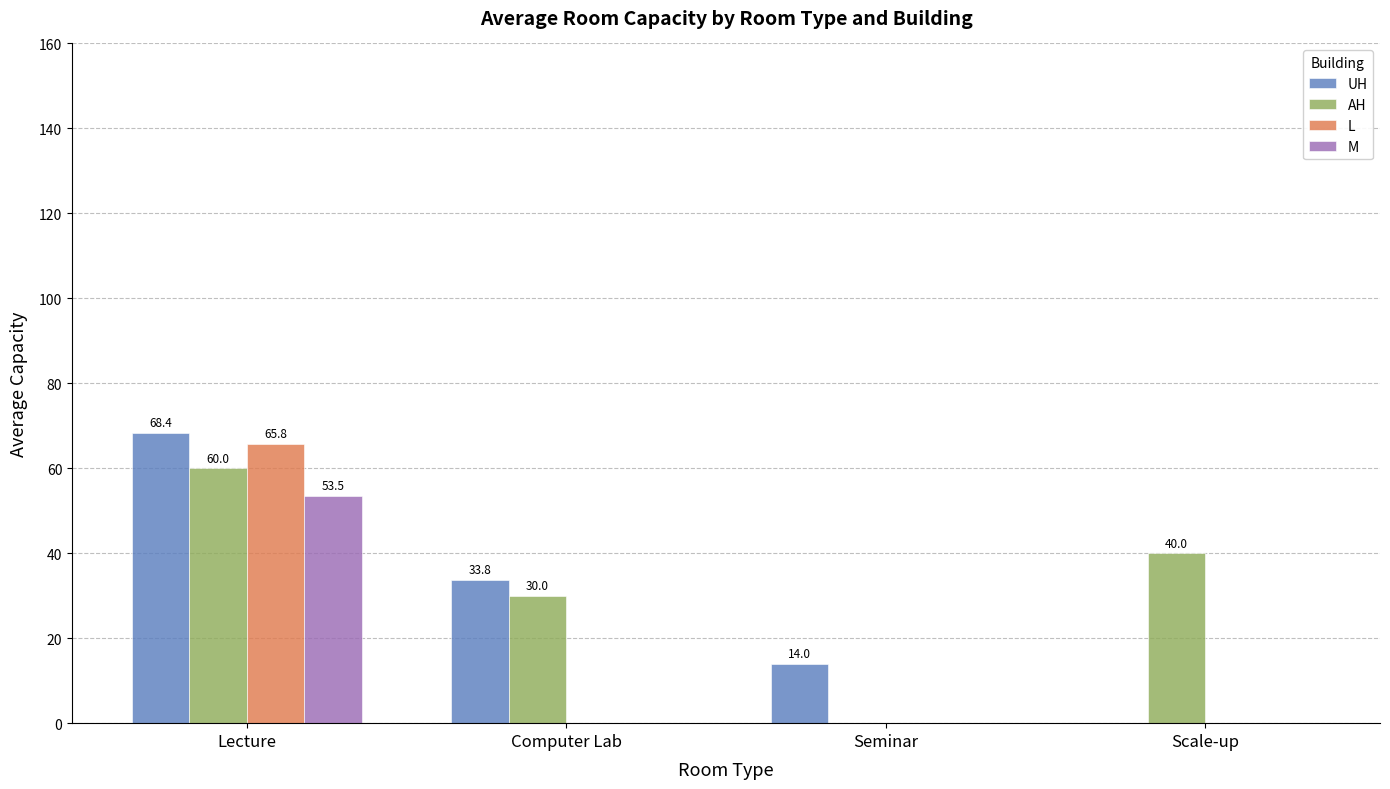

Which series changed the most between Lecture and Seminar?

L